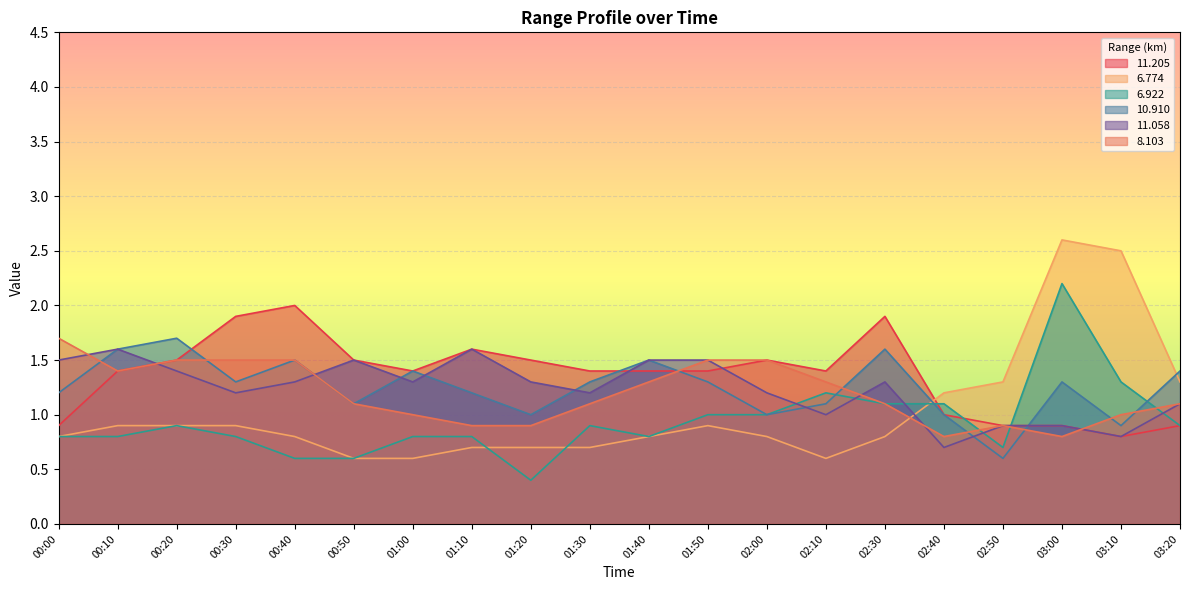

What is the sum of the 6.922 values at 01:10 and 00:40?

1.4